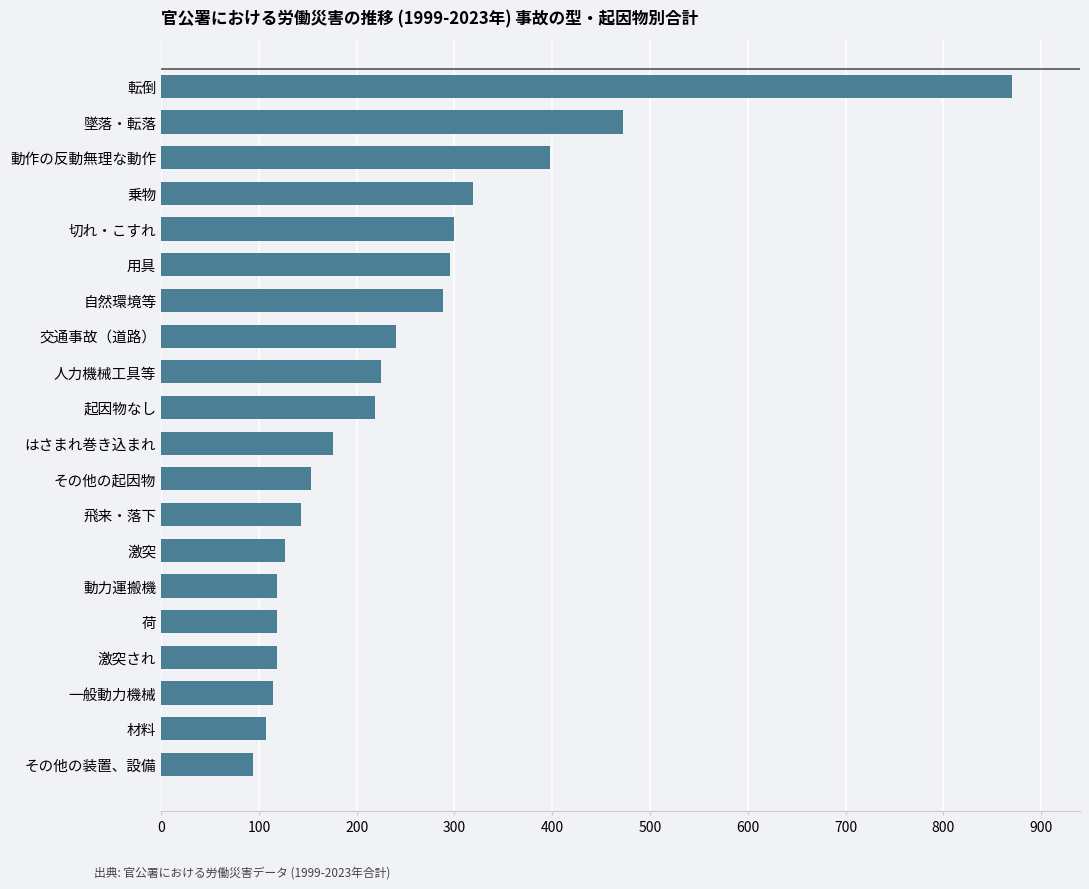

Count the number of data series in this chart.

1